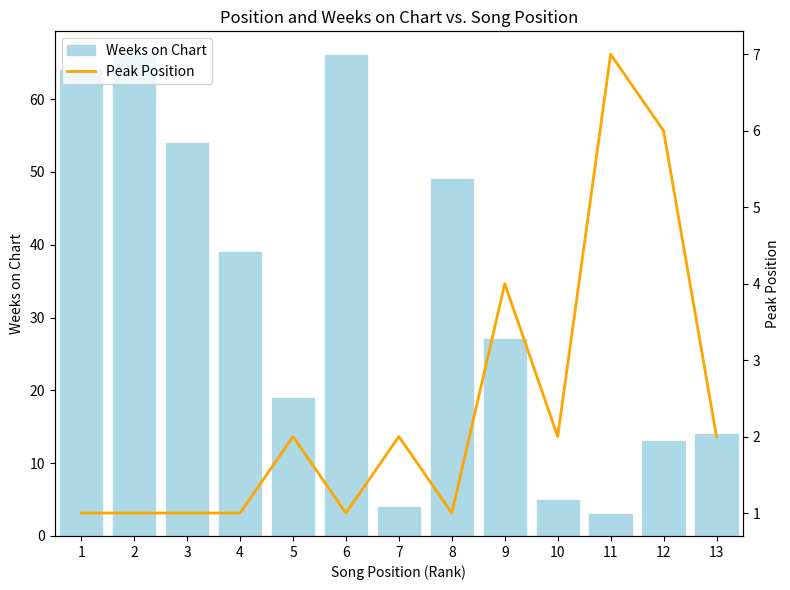

What is the average value of the Peak Position series?

2